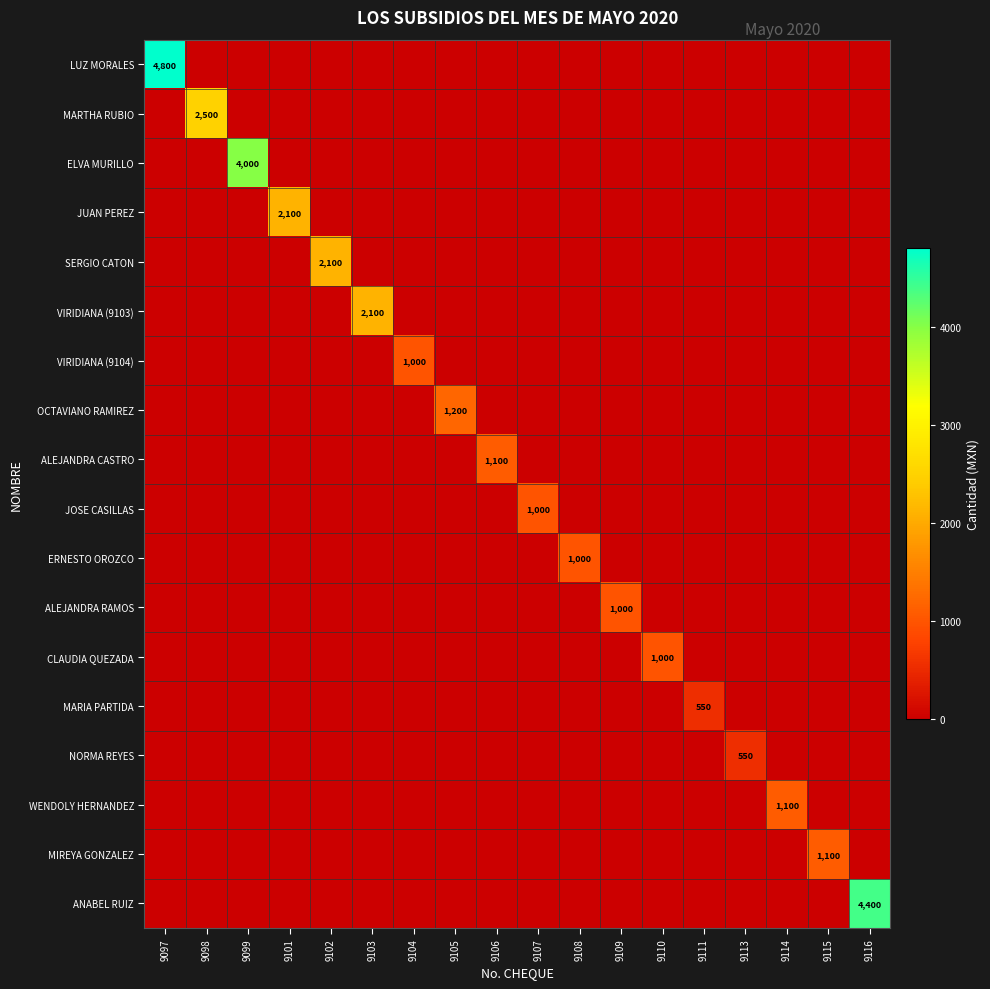

List the labels in order of MARIA PARTIDA value, smallest first.

9097, 9098, 9099, 9101, 9102, 9103, 9104, 9105, 9106, 9107, 9108, 9109, 9110, 9113, 9114, 9115, 9116, 9111